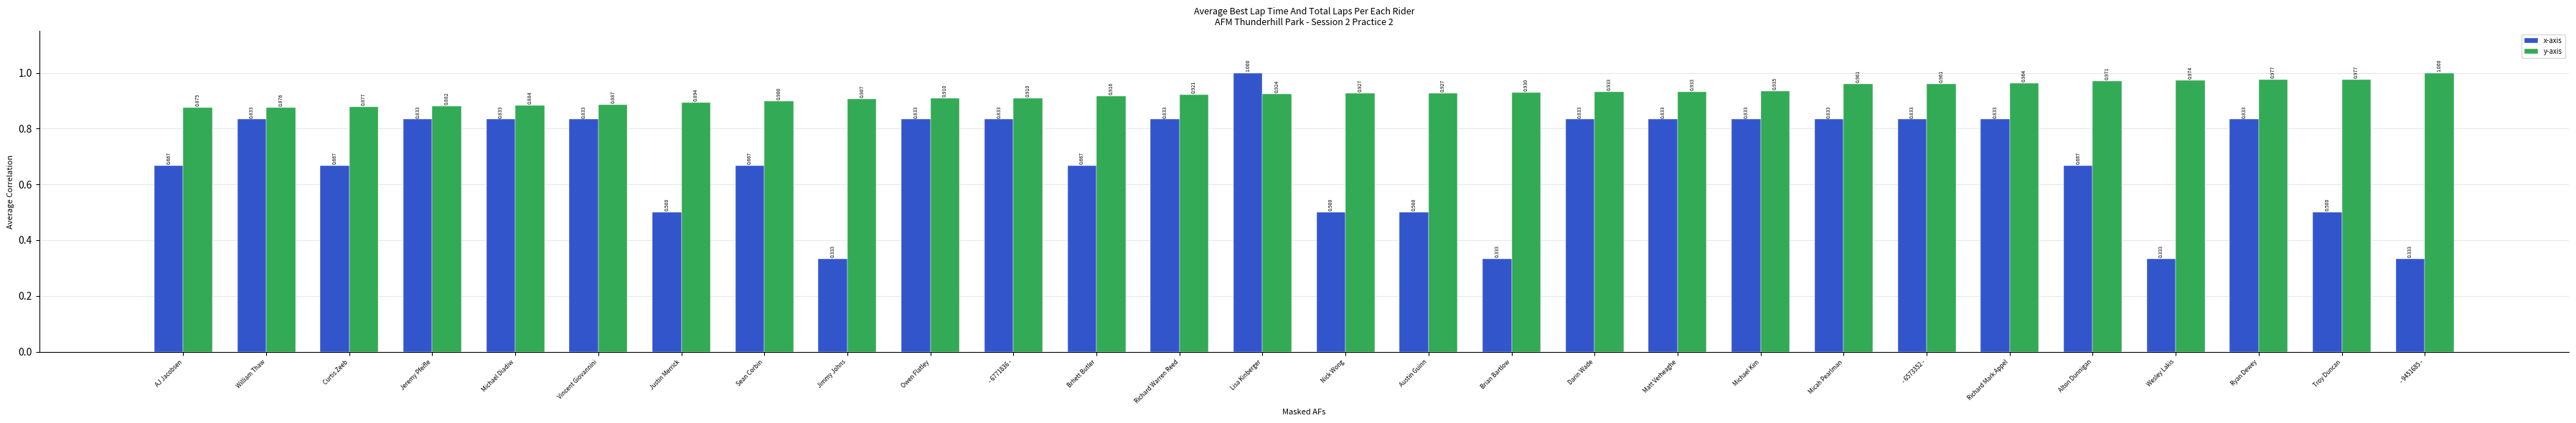

At which category is the sum across all series the highest?

Lisa Kinberger